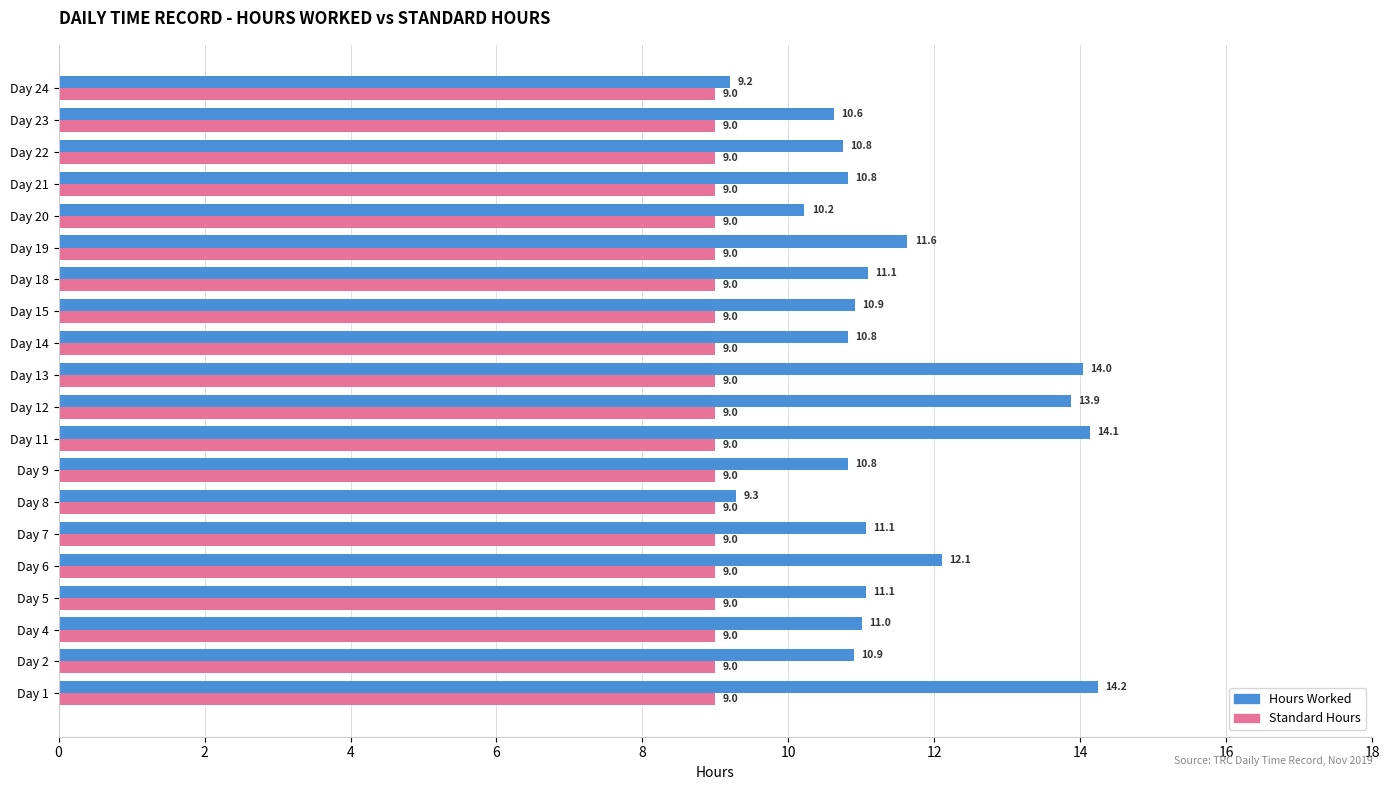

The Hours Worked series shows 11.1 at Day 18. True or false?

True